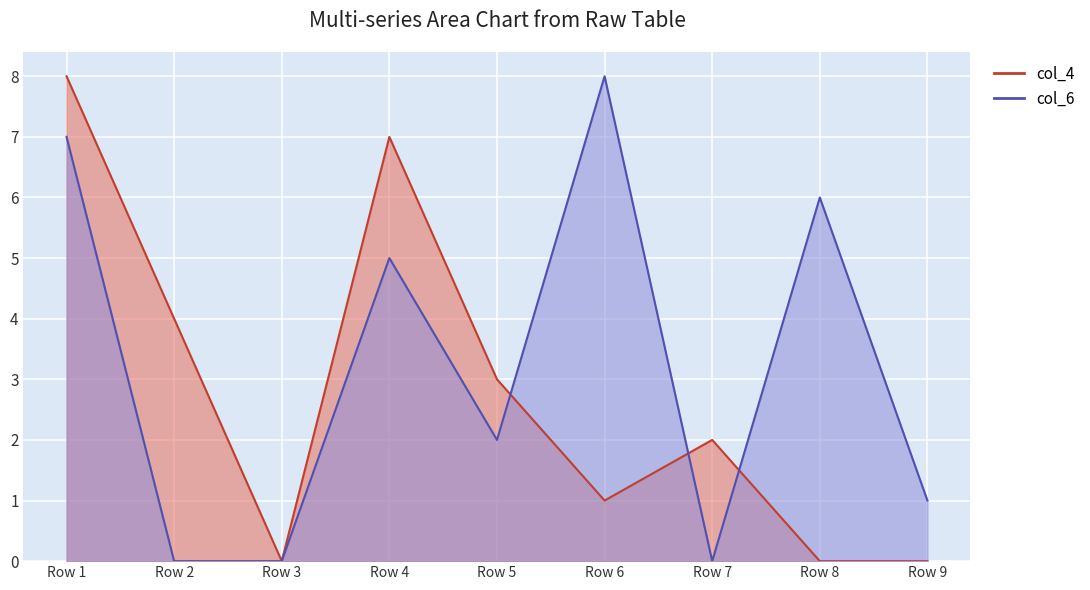

What is the difference between the highest and lowest values at 6?

8